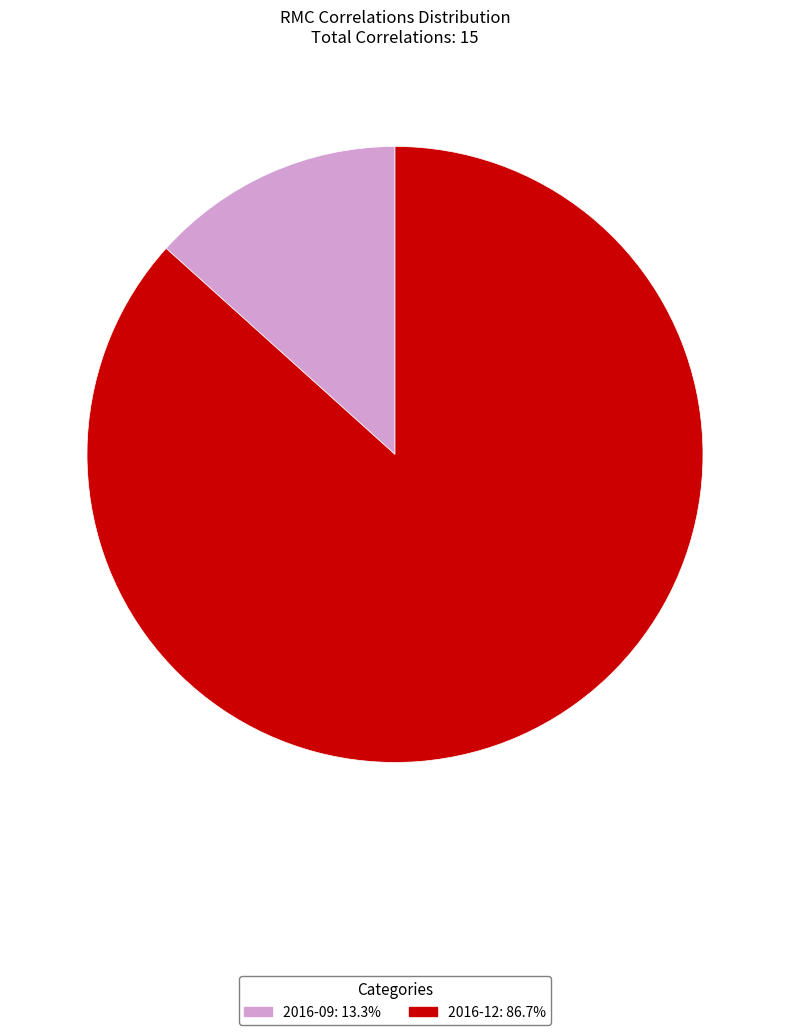

Which category has the smallest portion of the pie?

2016-09